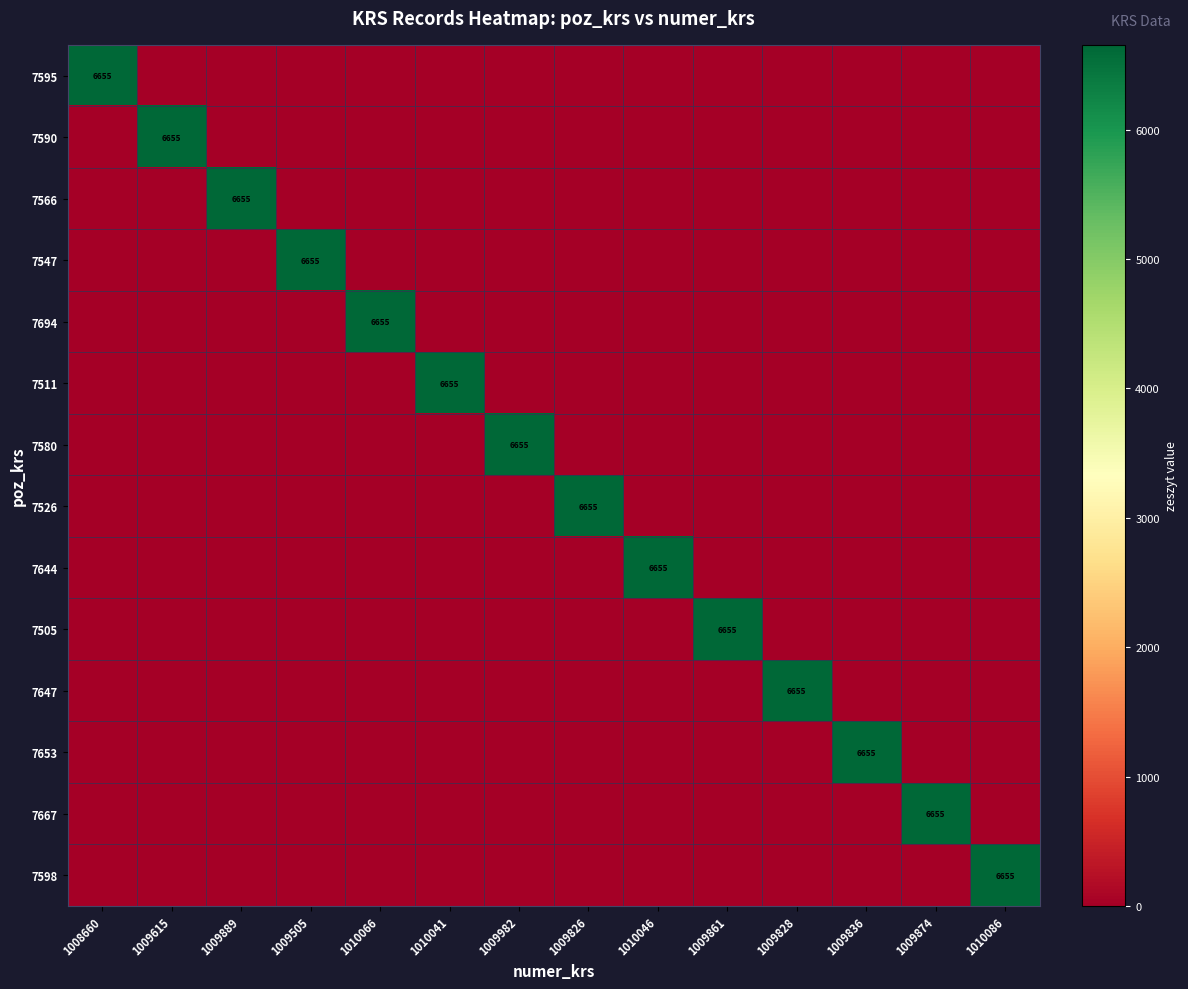

Is it true that 7547 equals 6655 at 1009505?

True